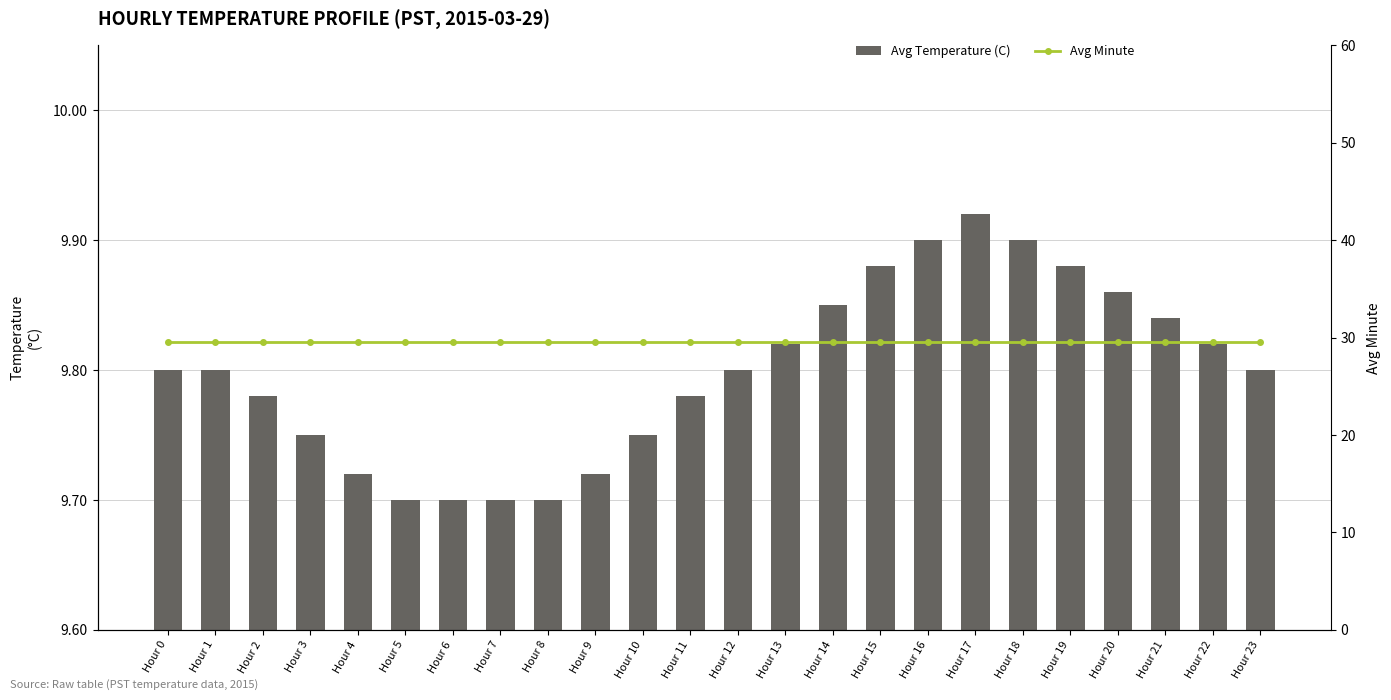

Which series changed the most between Hour 2 and Hour 10?

Avg Temperature (C)